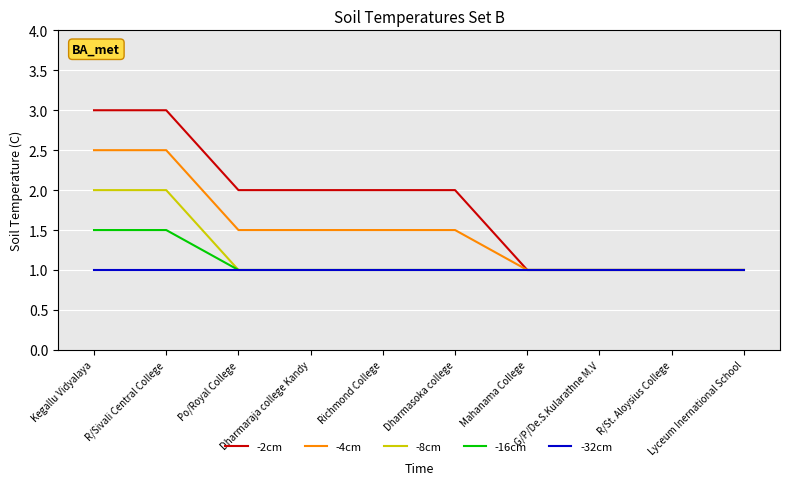

Count the -4cm values in the range 1 to 2.

8